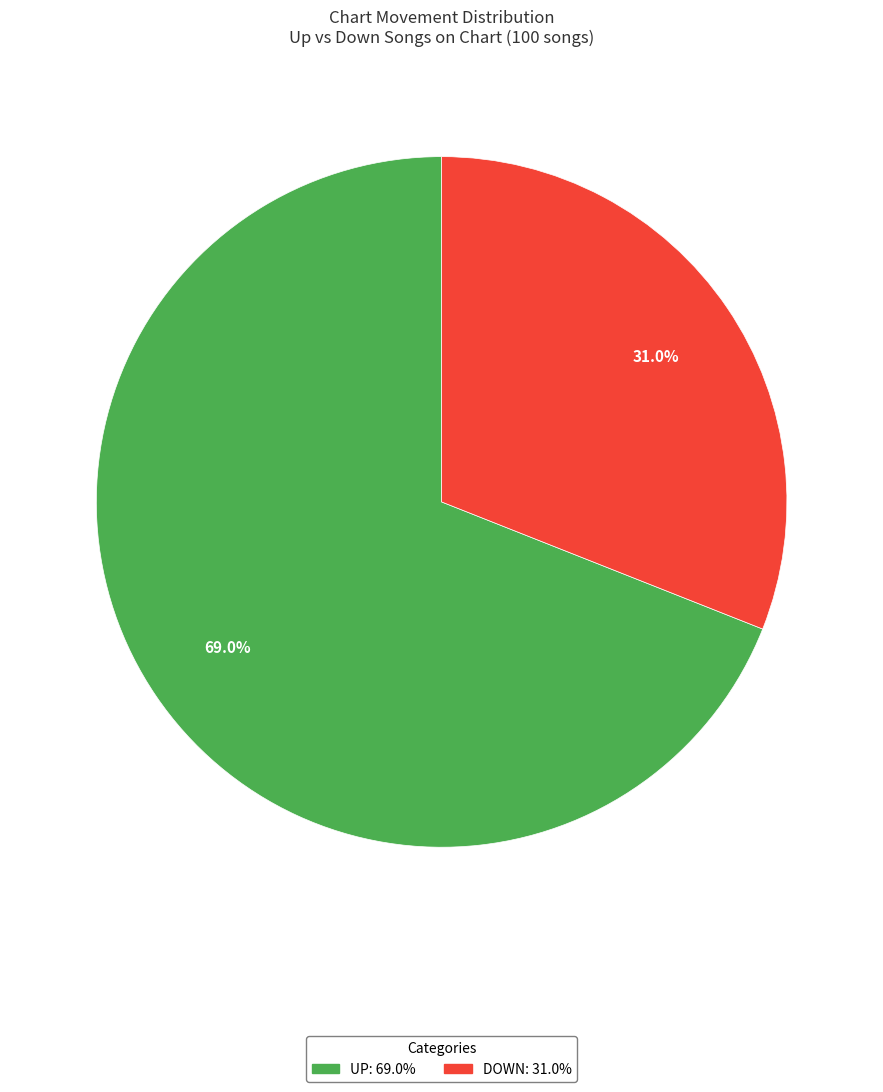

Is there any slice that represents more than half of the pie?

Yes